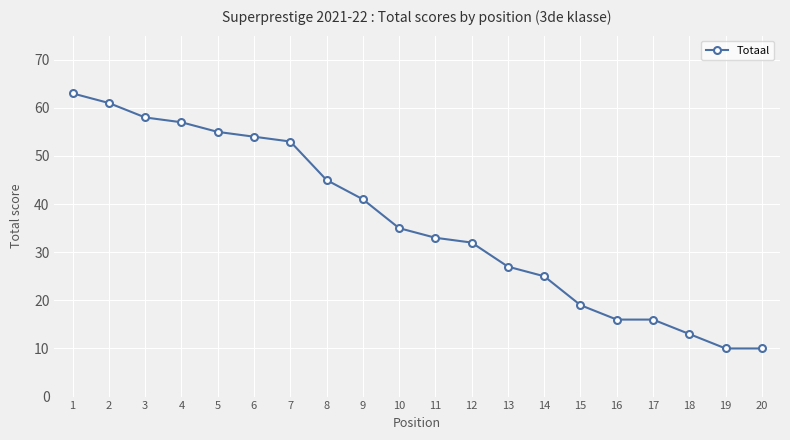

What is the average value?

36